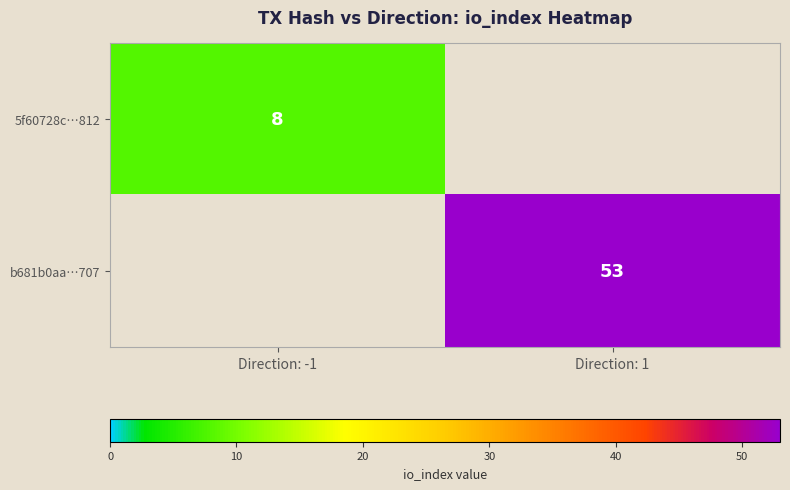

What is the total value across all series at Direction: -1?

8